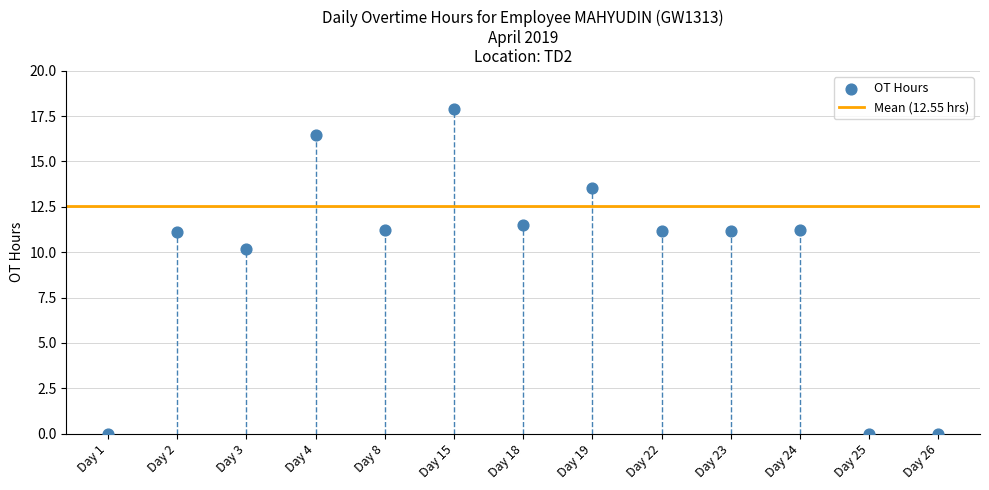

What Y value in the scatter plot is closest to 8?

10.2